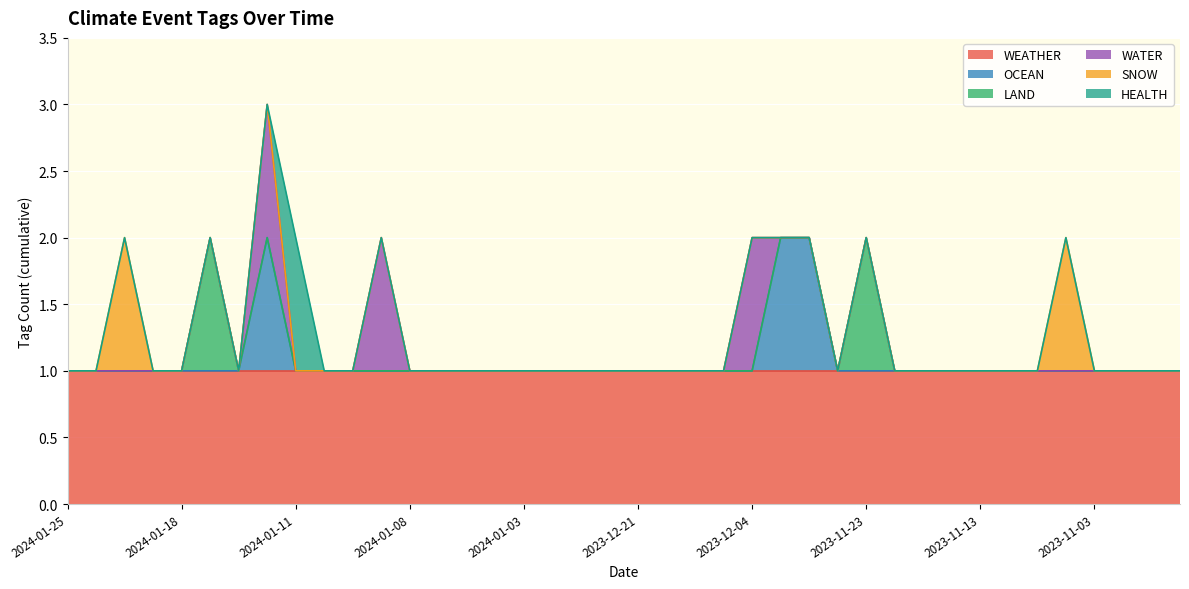

Count the number of data series in this chart.

6